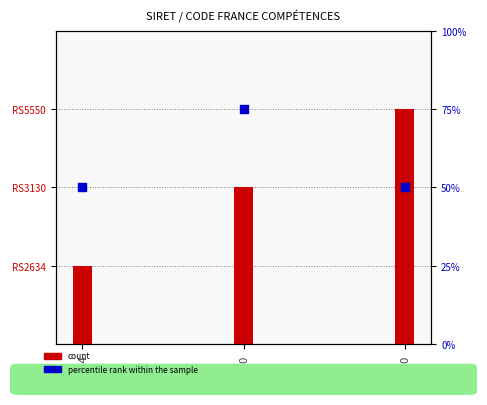

What is the total value across all series at RS3130?

77